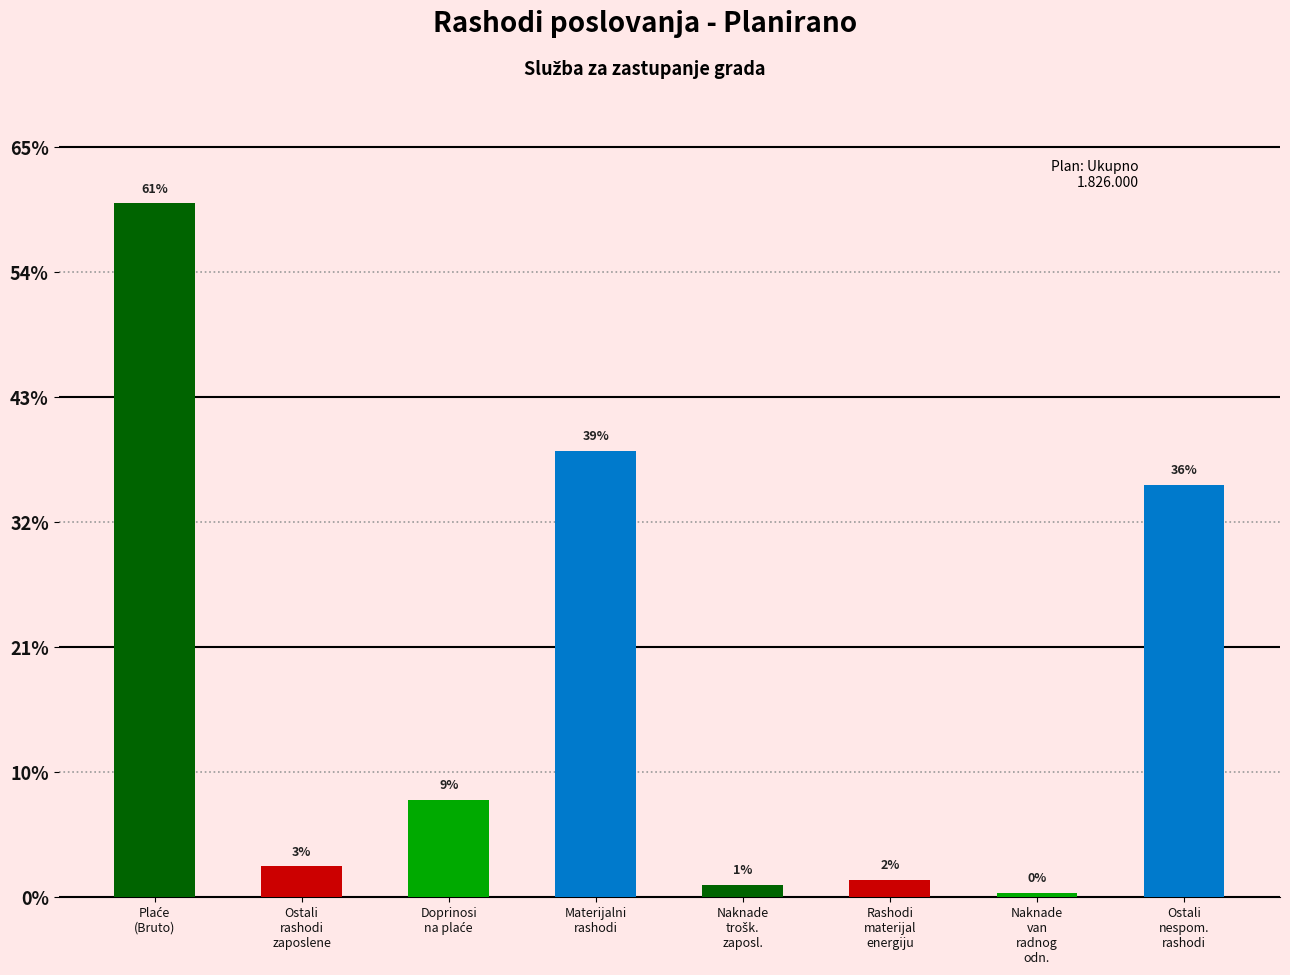

How many data points are less than 156000?

4